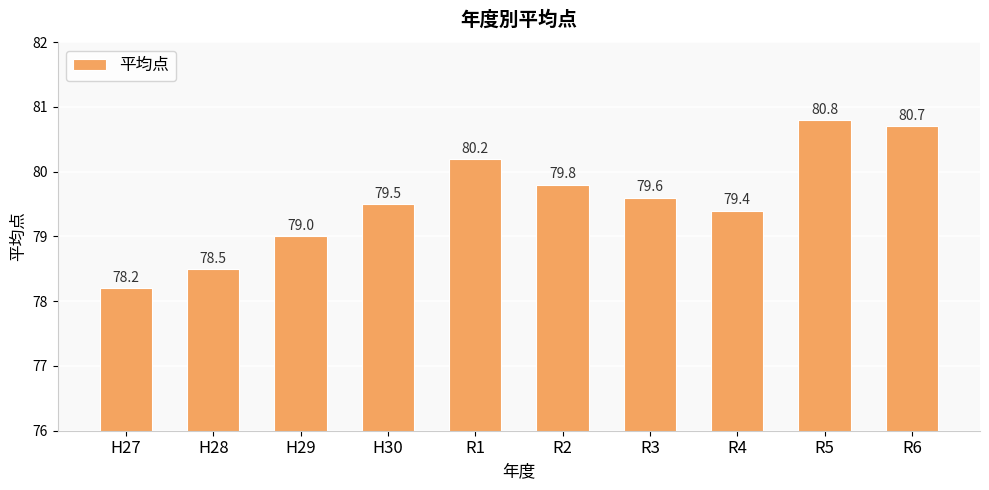

The value at H29 is 39.5. True or false?

False